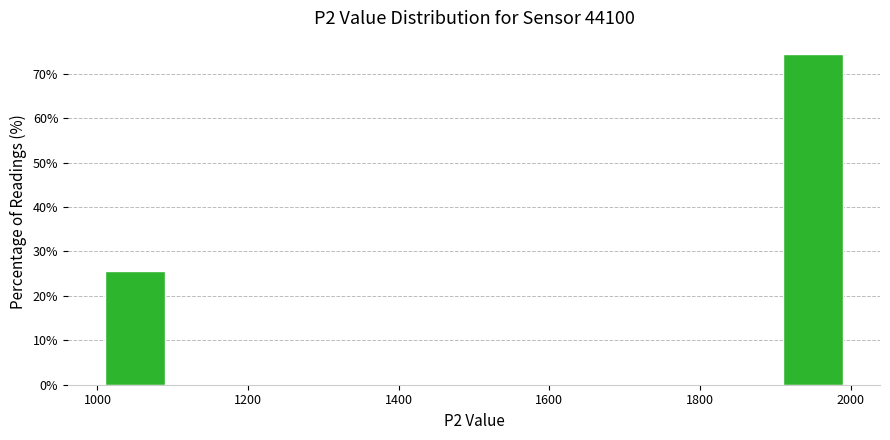

Reading left to right, transcribe this chart: for each bar, give the range it covers on the x-axis and its height. Neither the bar edges nor the heights are printed on the chart, so give them approximately, as read against the axes.

1000 to 1100: 26
1100 to 1200: 0
1200 to 1300: 0
1300 to 1400: 0
1400 to 1500: 0
1500 to 1600: 0
1600 to 1700: 0
1700 to 1800: 0
1800 to 1900: 0
1900 to 2000: 74